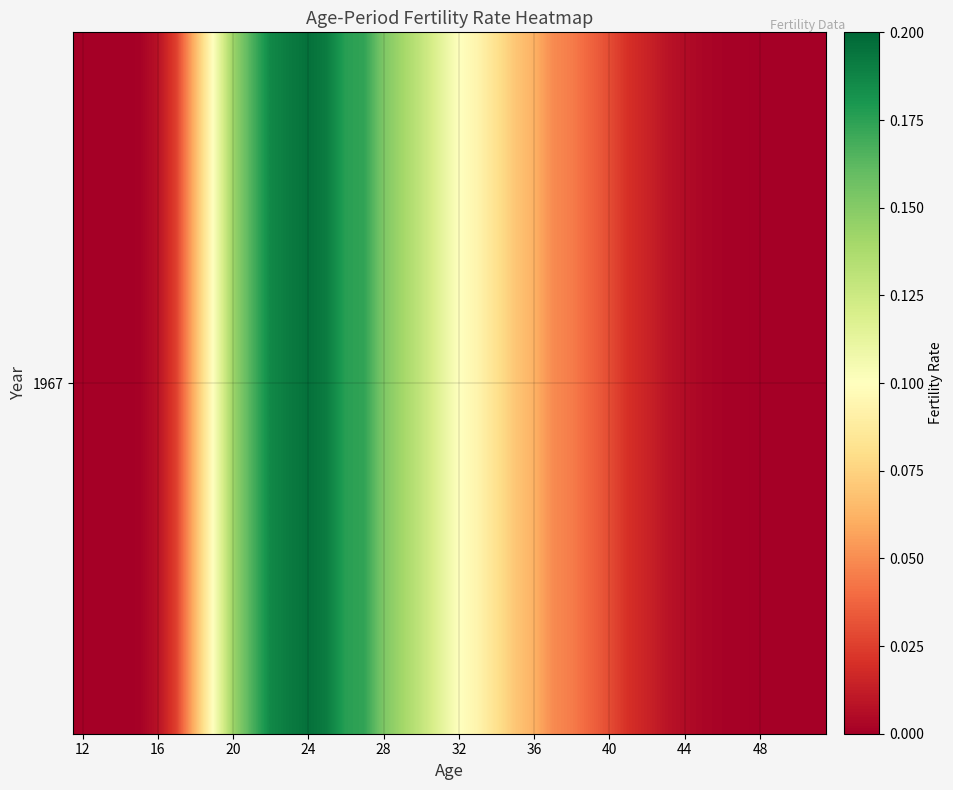

True or false: the data shows 0.1 at 40.

False